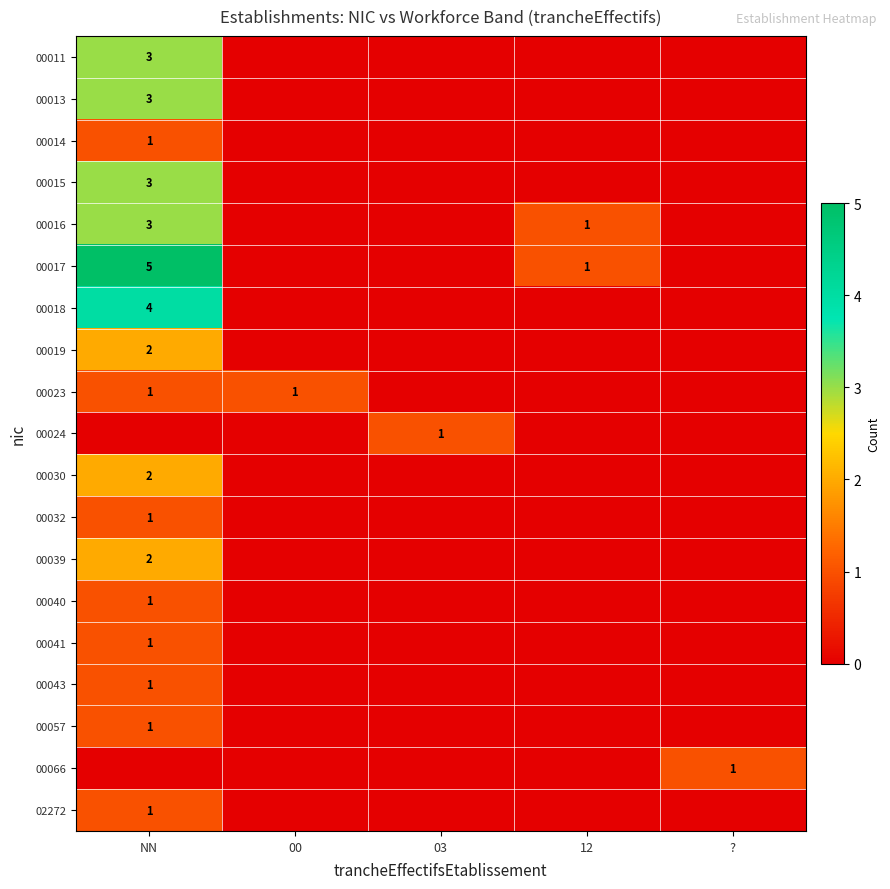

The value of 00017 at NN is 5. True or false?

True